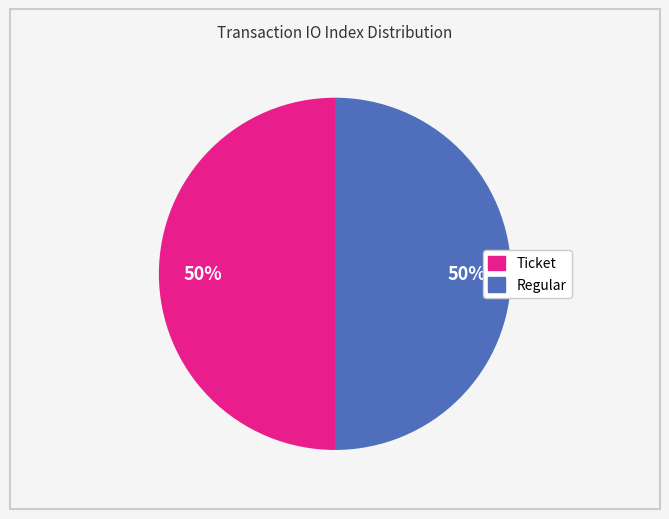

To the nearest percent, what is the difference between the largest and smallest slice percentages?

0%